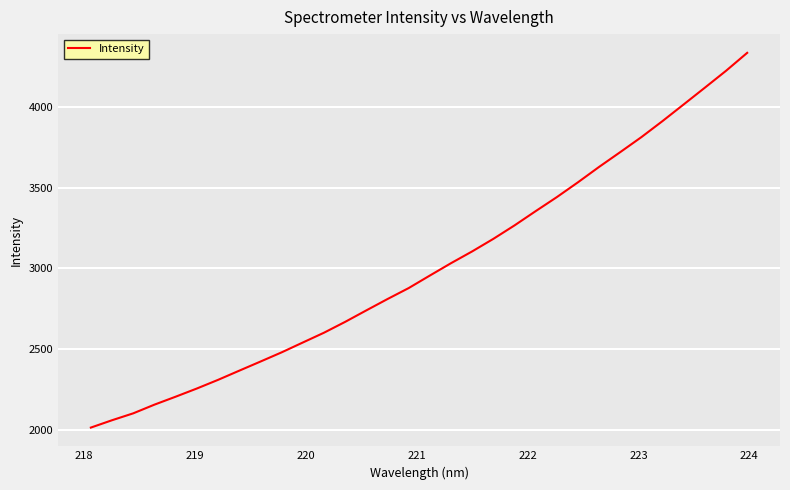

What is the smallest value displayed?

2012.9